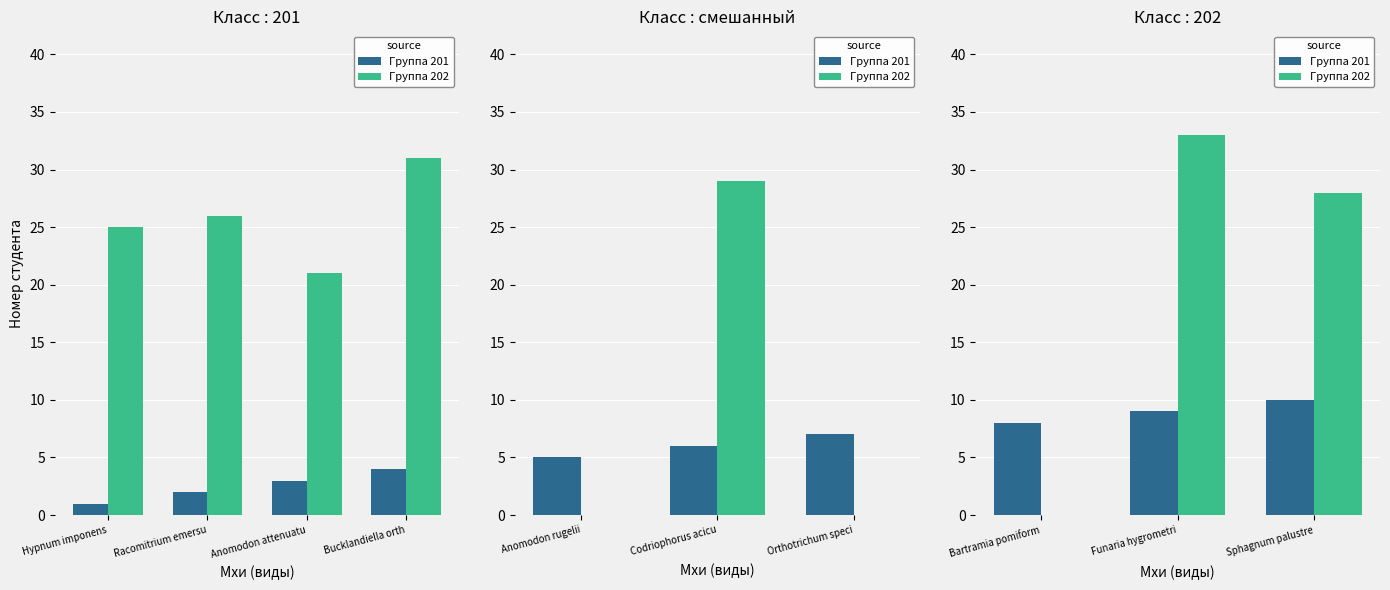

What is the difference between the maximum and minimum values in the Группа 202 series?

33